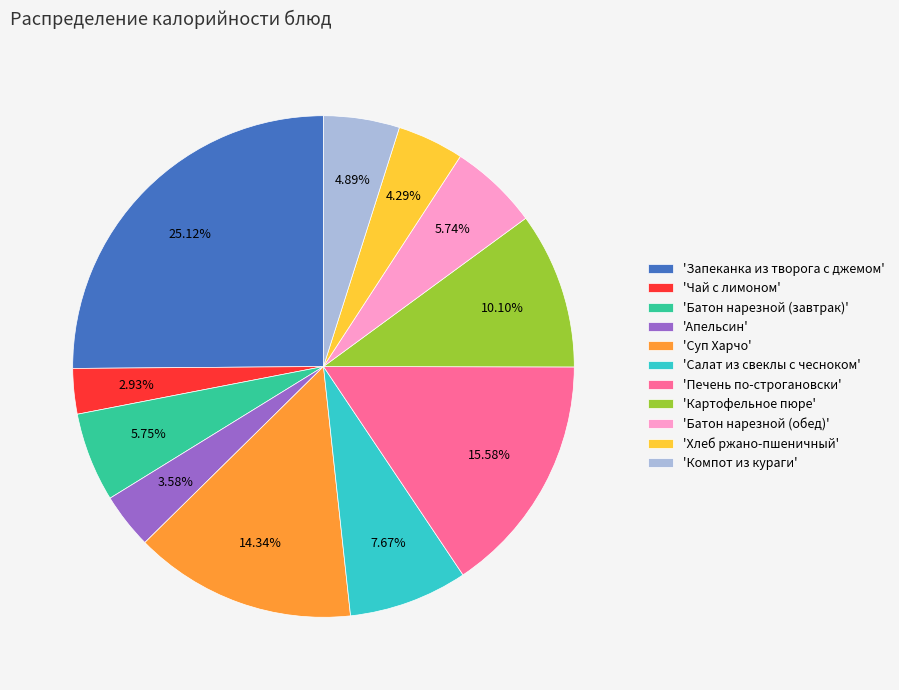

Which slice is the smallest?

'Чай с лимоном'